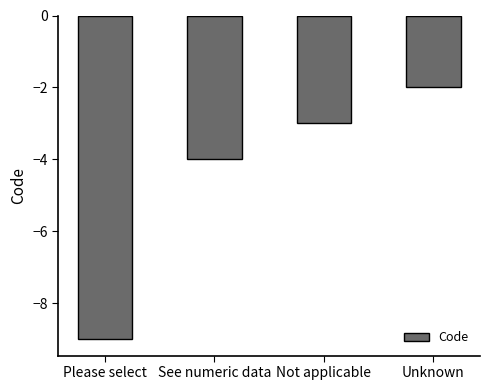

Reading left to right, transcribe all the data shown in this chart.

Please select=-9	See numeric data=-4	Not applicable=-3	Unknown=-2